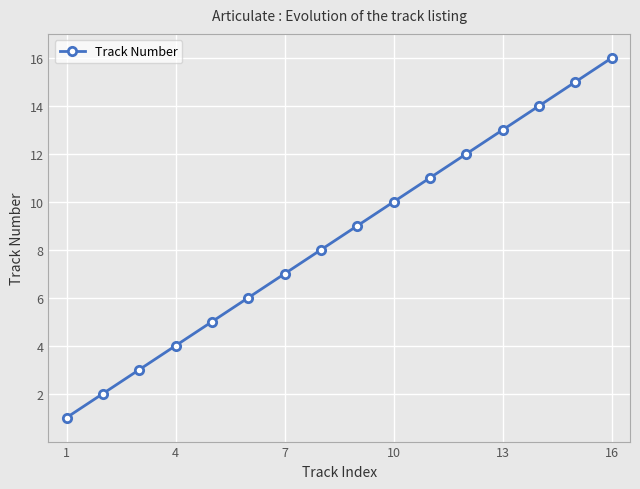

What is the smallest value displayed?

1